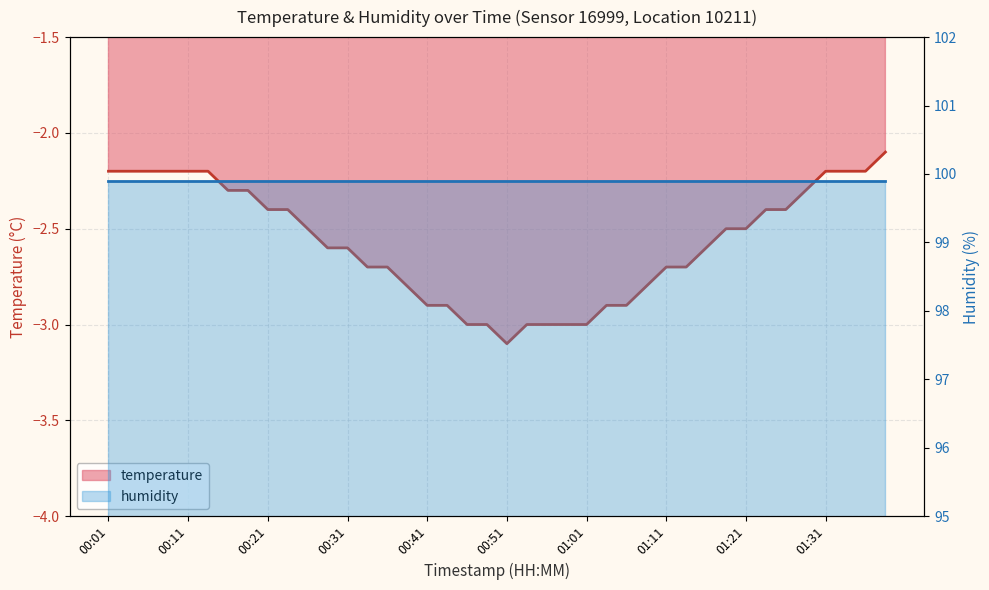

True or false: there are more than 2 points higher than both neighbors.

False